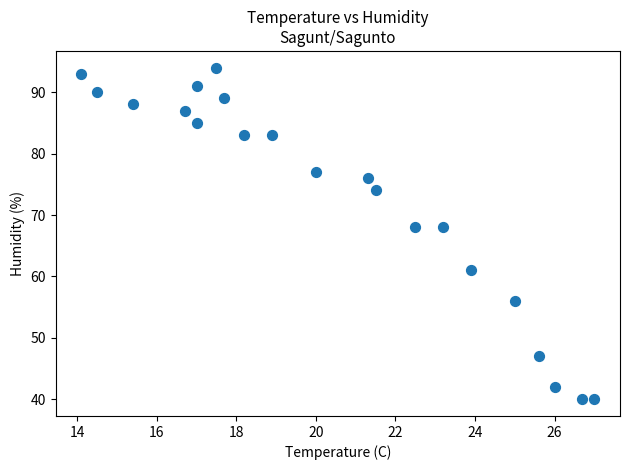

What is the range of Y values (max minus min)?

54